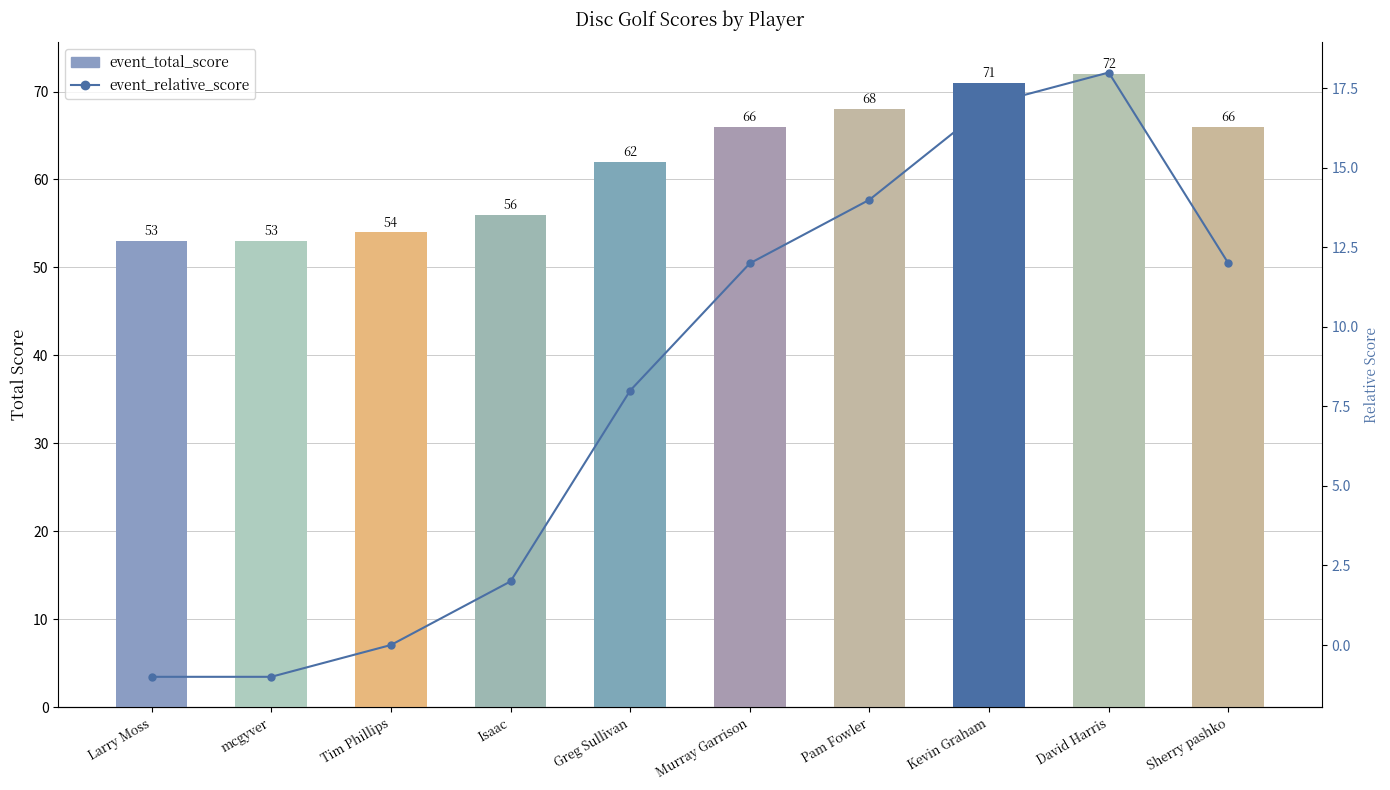

What is the label of the 3rd bar from the right?

Kevin Graham